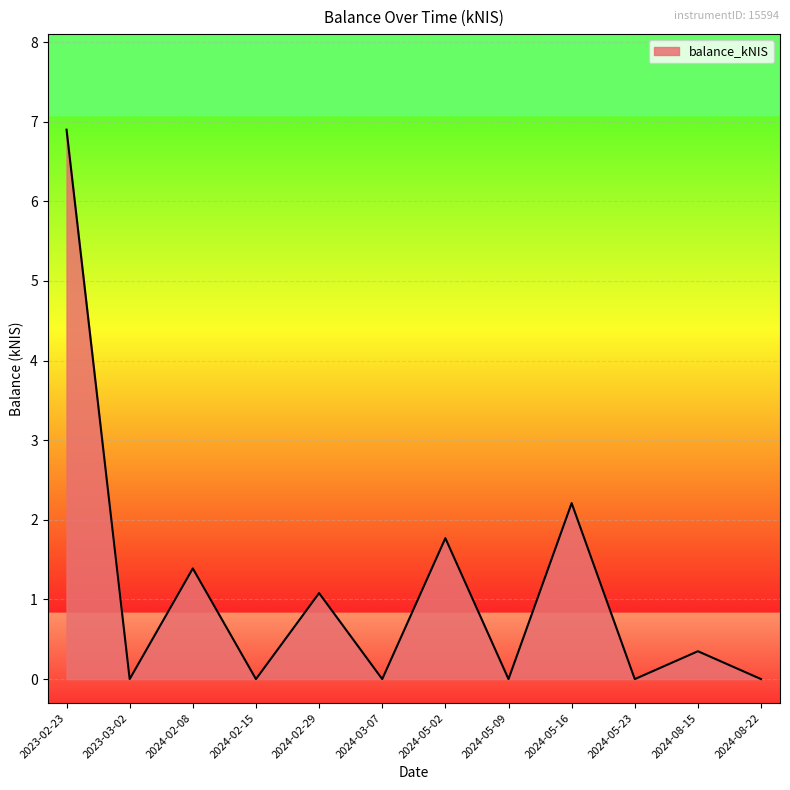

What is the greatest value displayed?

6.9